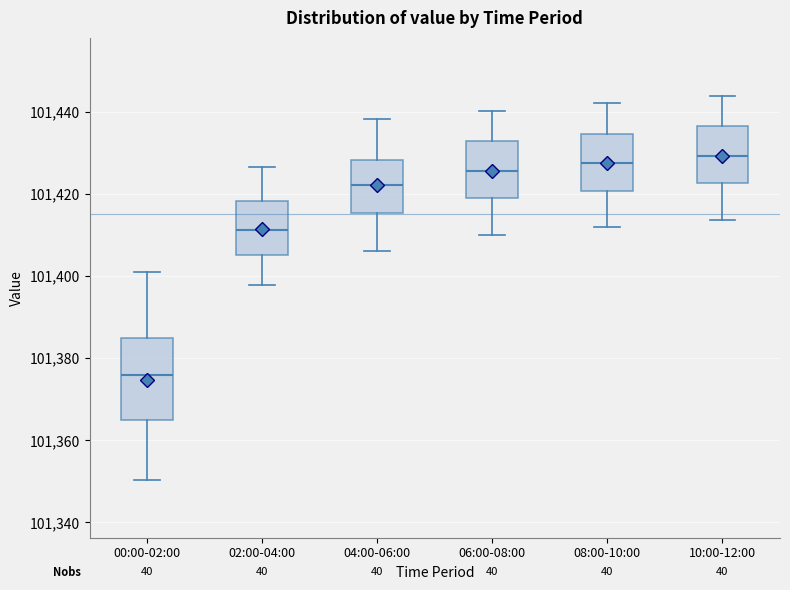

Reading left to right, transcribe this box plot: for each box, give where its median line is, the range the box spans, and where its two whiskers end, as read against the y-axis. The values are not printed on the chart, so give them approximately, as read against the axis.

00:00-02:00: median 101376, box 101364 to 101384, whiskers 101350 to 101402
02:00-04:00: median 101412, box 101406 to 101418, whiskers 101398 to 101426
04:00-06:00: median 101422, box 101416 to 101428, whiskers 101406 to 101438
06:00-08:00: median 101426, box 101418 to 101432, whiskers 101410 to 101440
08:00-10:00: median 101428, box 101420 to 101434, whiskers 101412 to 101442
10:00-12:00: median 101430, box 101422 to 101436, whiskers 101414 to 101444